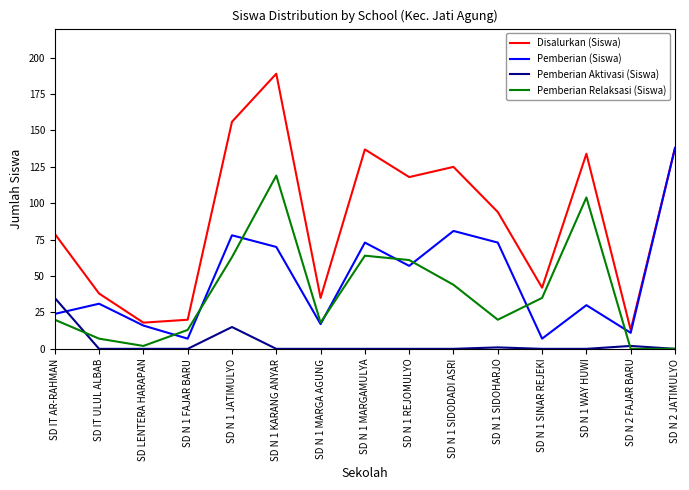

True or false: Disalurkan (Siswa) and Pemberian Aktivasi (Siswa) cross at least once.

False